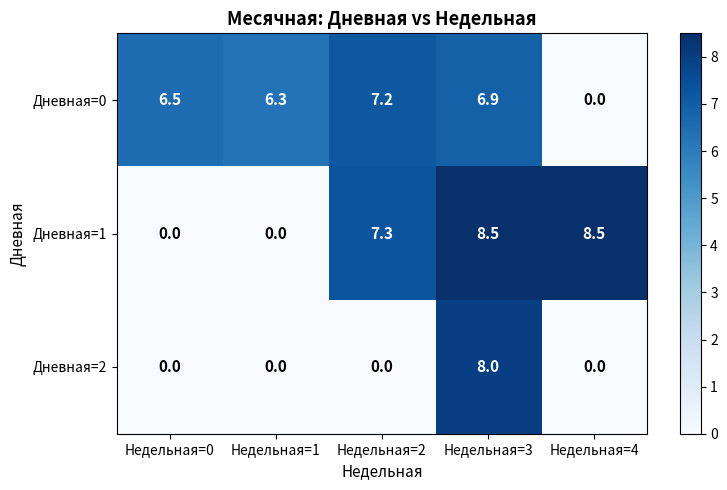

How many values in the Дневная=1 series exceed 7?

3